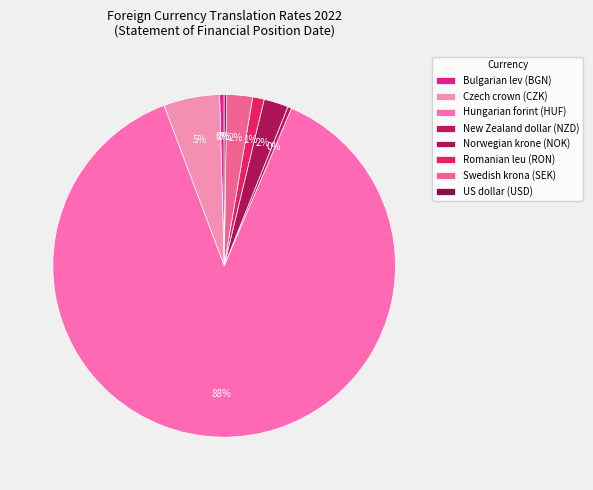

How much of the chart is everything except Romanian leu (RON)?

98.9%